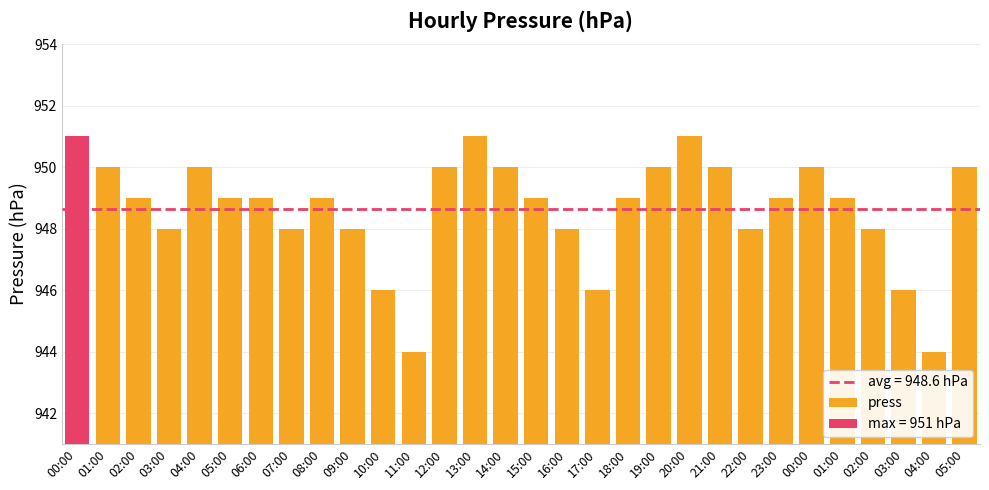

What is the sum of the values at 03:00 and 20:00?

1897